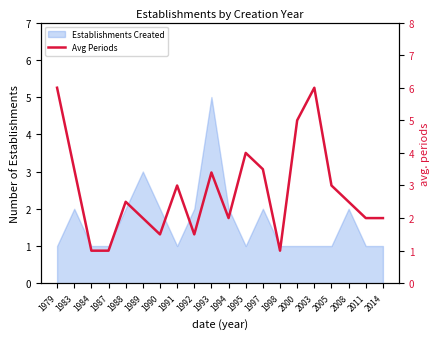

Which category has the lowest value across all series?

1984